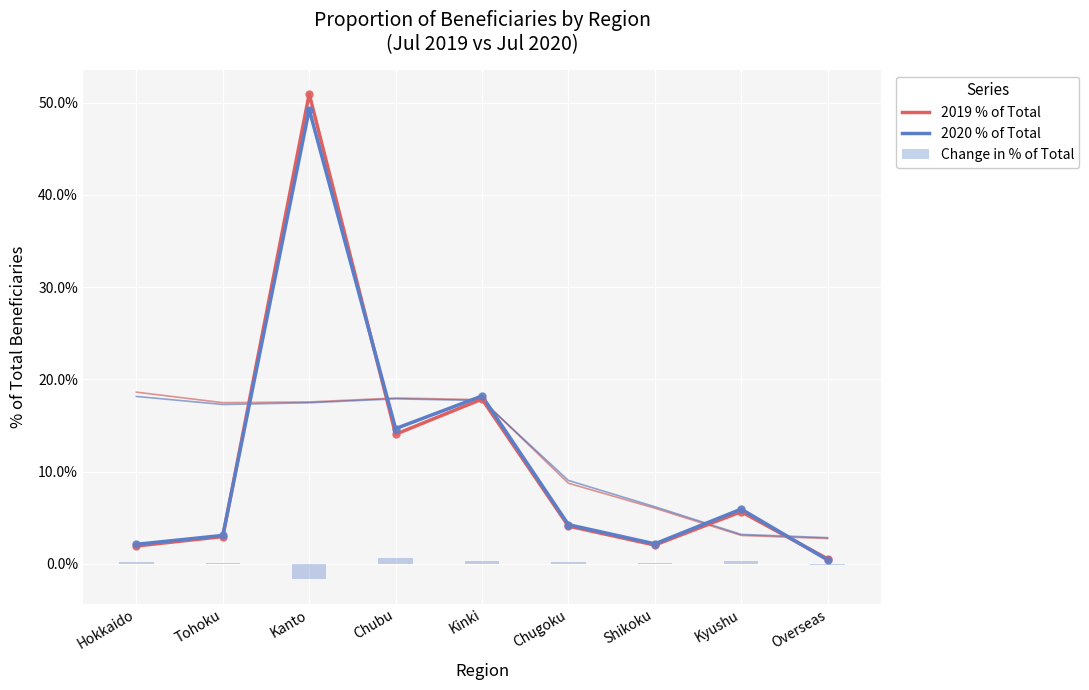

Which series reaches the minimum Y coordinate?

Change in % of Total